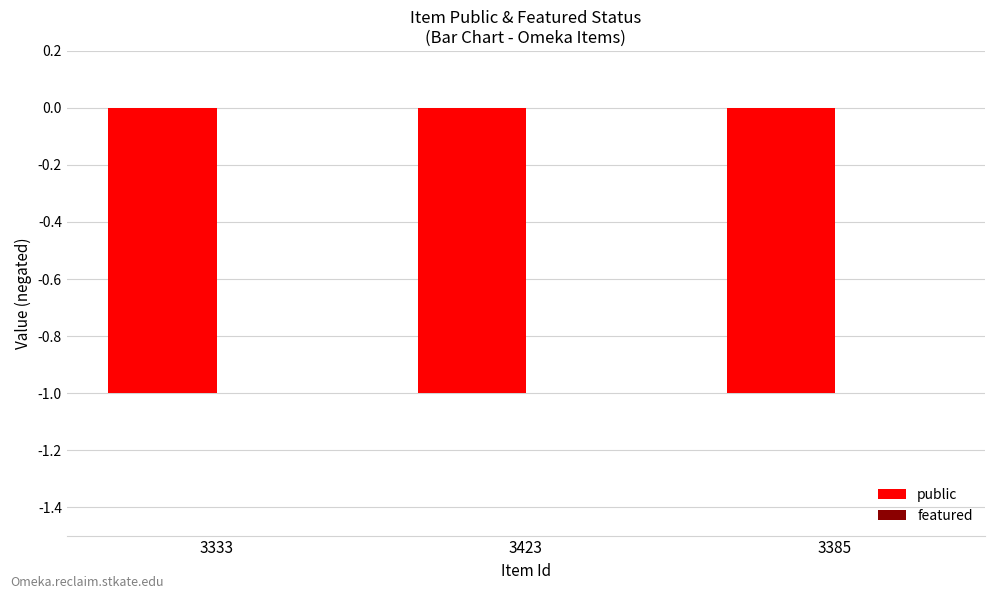

What is the label of the 3rd bar from the right?

3333